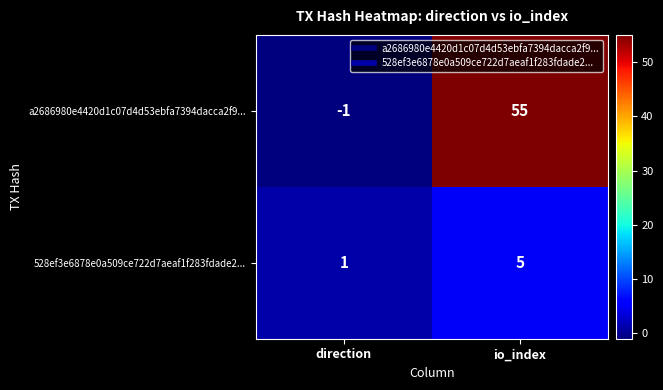

At which category is the sum across all series the highest?

io_index